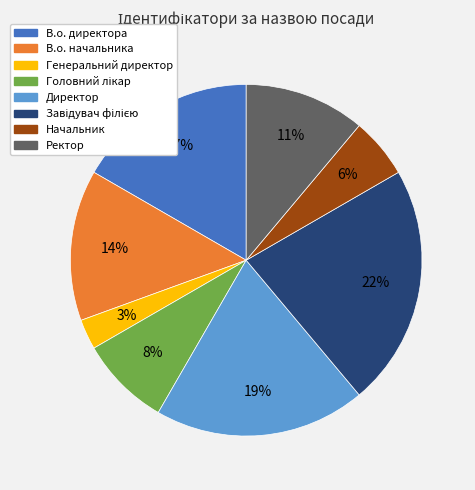

Which category has the smallest portion of the pie?

Генеральний директор